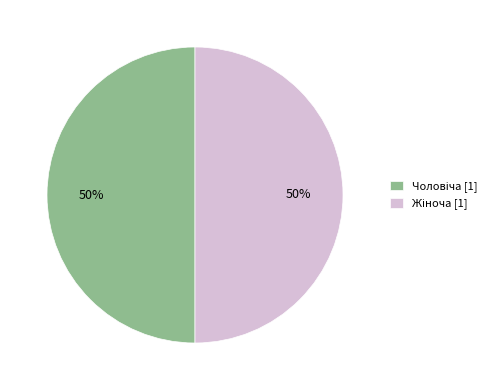

To the nearest percent, what is the average slice percentage?

50%